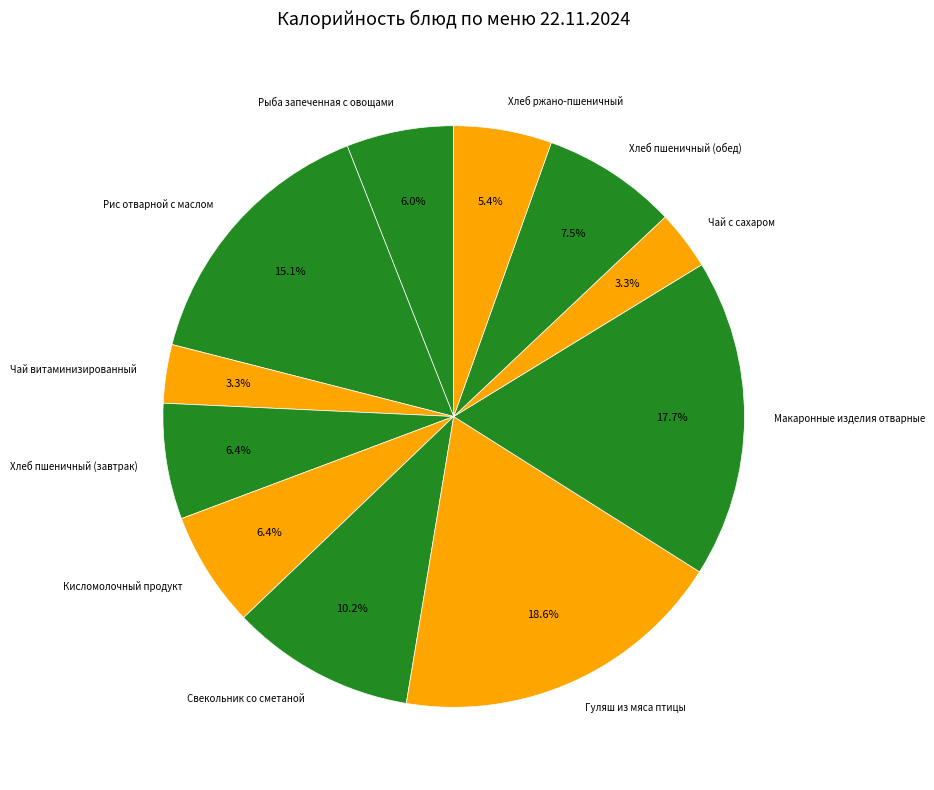

To the nearest percent, what portion does Хлеб пшеничный (завтрак) represent?

6%